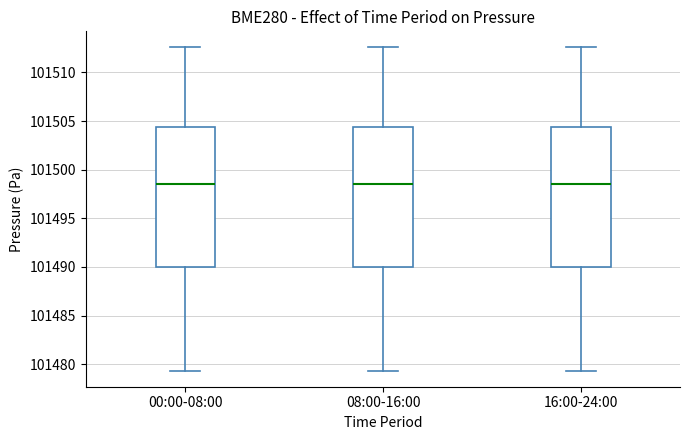

Reading left to right, transcribe this box plot: for each box, give where its median line is, the range the box spans, and where its two whiskers end, as read against the y-axis. The values are not printed on the chart, so give them approximately, as read against the axis.

00:00-08:00: median 101498.5, box 101490.0 to 101504.5, whiskers 101479.5 to 101512.5
08:00-16:00: median 101498.5, box 101490.0 to 101504.5, whiskers 101479.5 to 101512.5
16:00-24:00: median 101498.5, box 101490.0 to 101504.5, whiskers 101479.5 to 101512.5